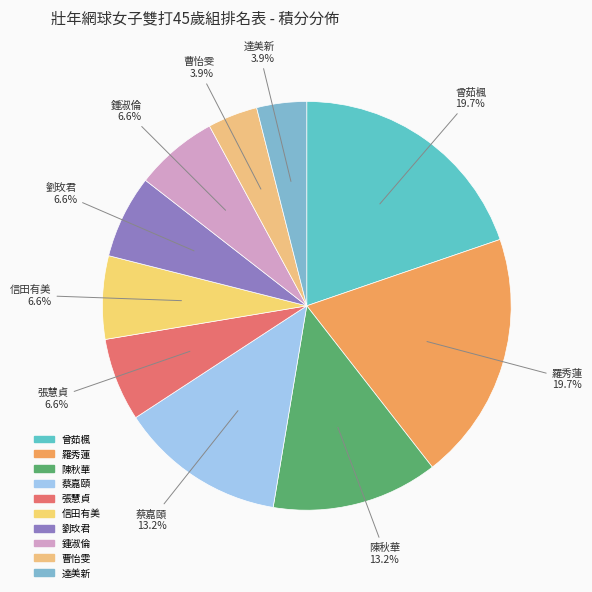

To the nearest percent, what portion does 羅秀蓮 represent?

20%